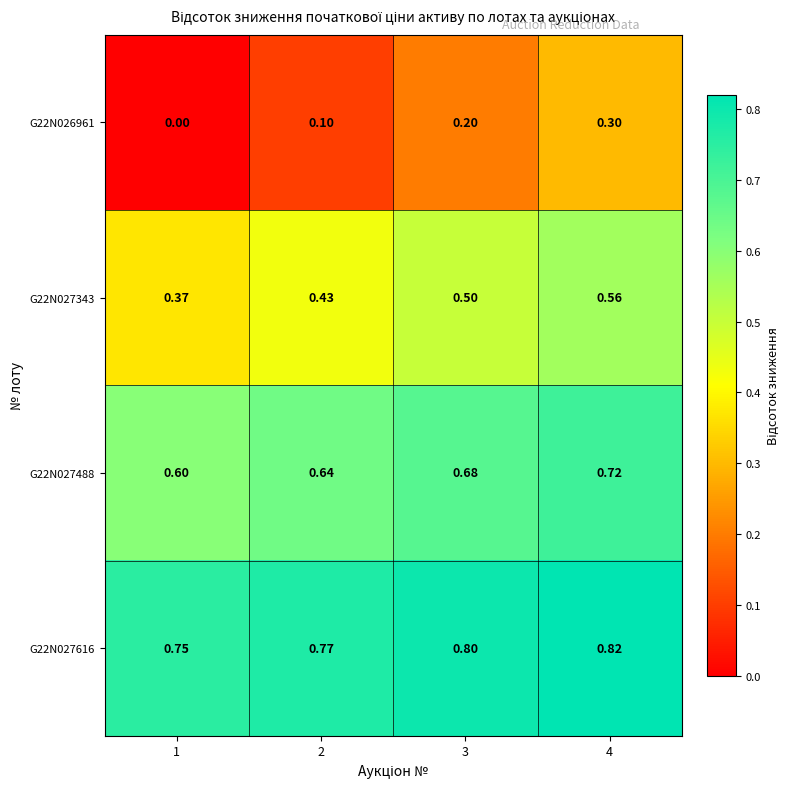

Is the value of G22N027343 at 2 greater than the value of G22N027488 at 2?

No